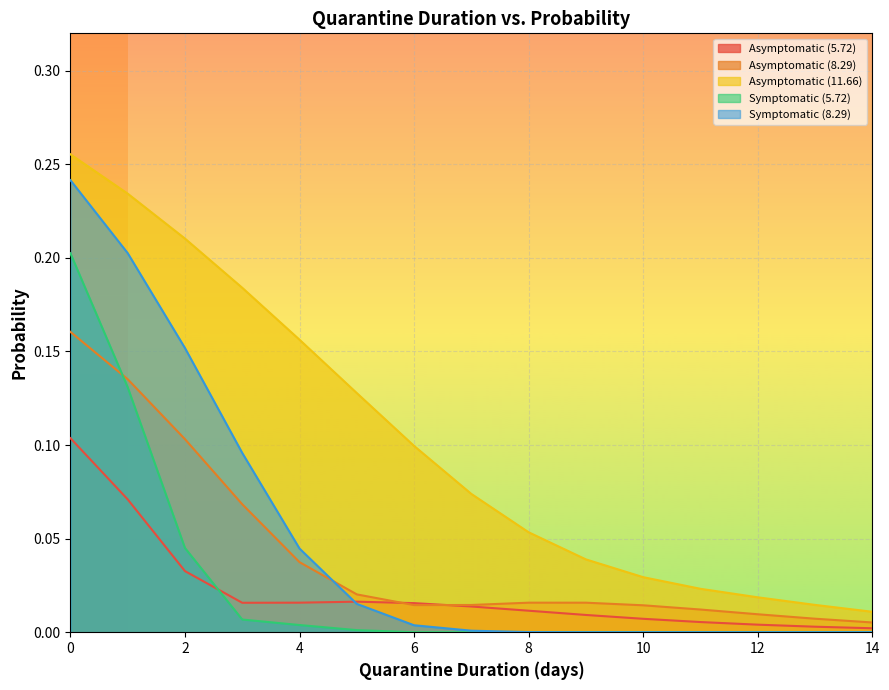

What are all the series names shown in the legend?

Asymptomatic (5.72), Asymptomatic (8.29), Asymptomatic (11.66), Symptomatic (5.72), Symptomatic (8.29)